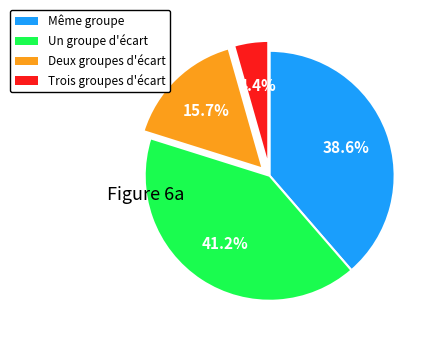

To the nearest percent, what is the combined percentage of Un groupe d'écart and Trois groupes d'écart?

46%